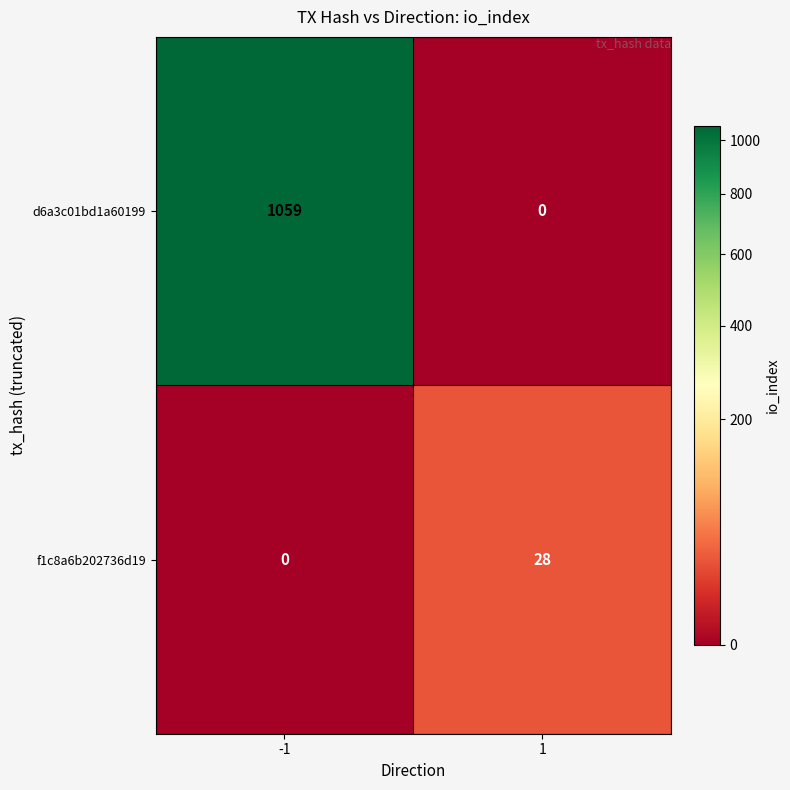

What is the total value across all series at -1?

1059